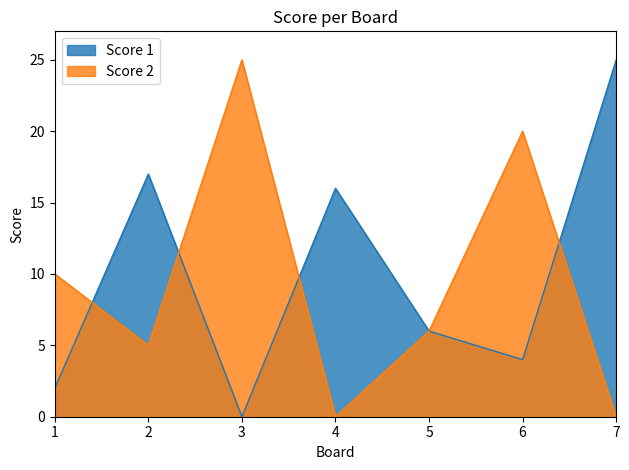

At which label does Score 1 reach its peak?

7